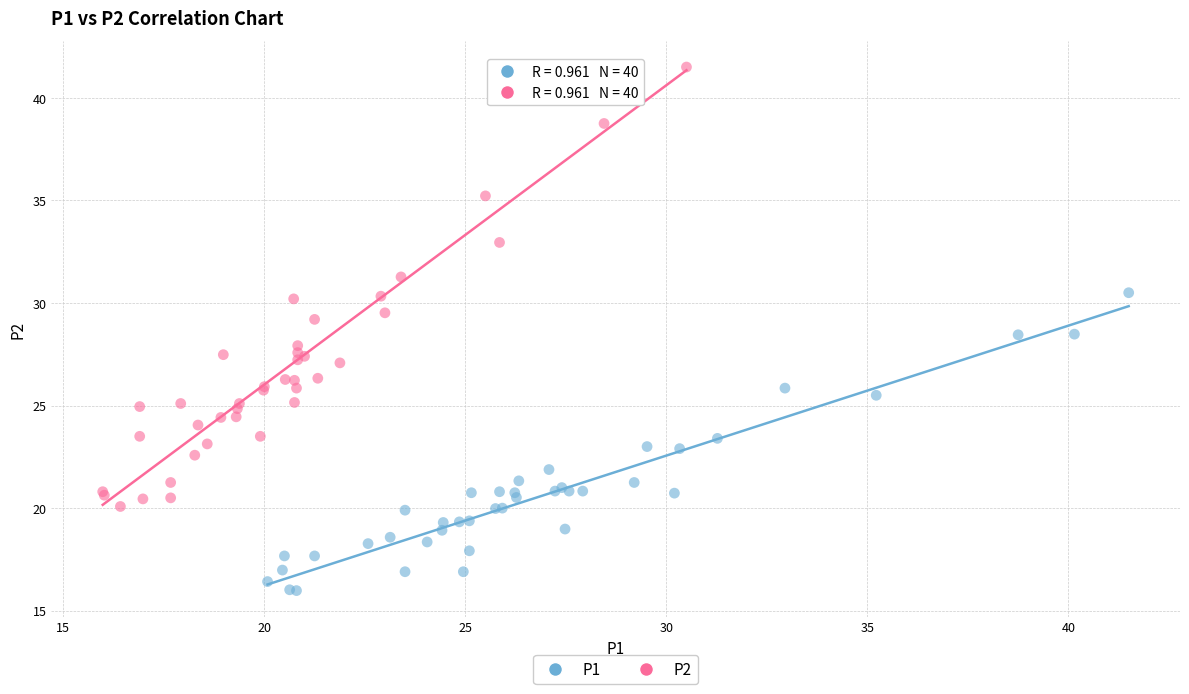

Which series reaches the maximum Y coordinate?

P2